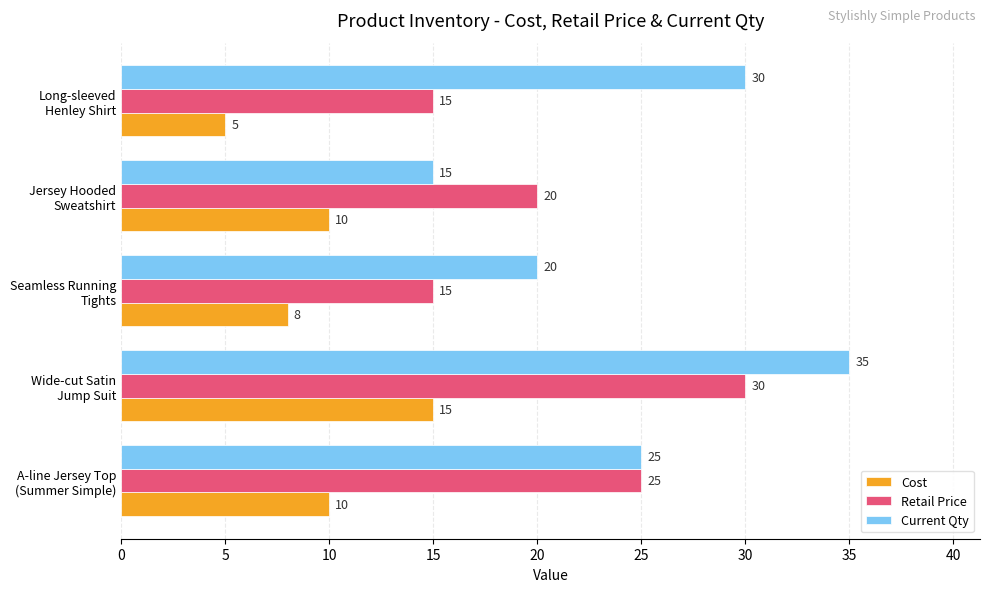

Rank the series by their average value, from highest to lowest.

Current Qty, Retail Price, Cost